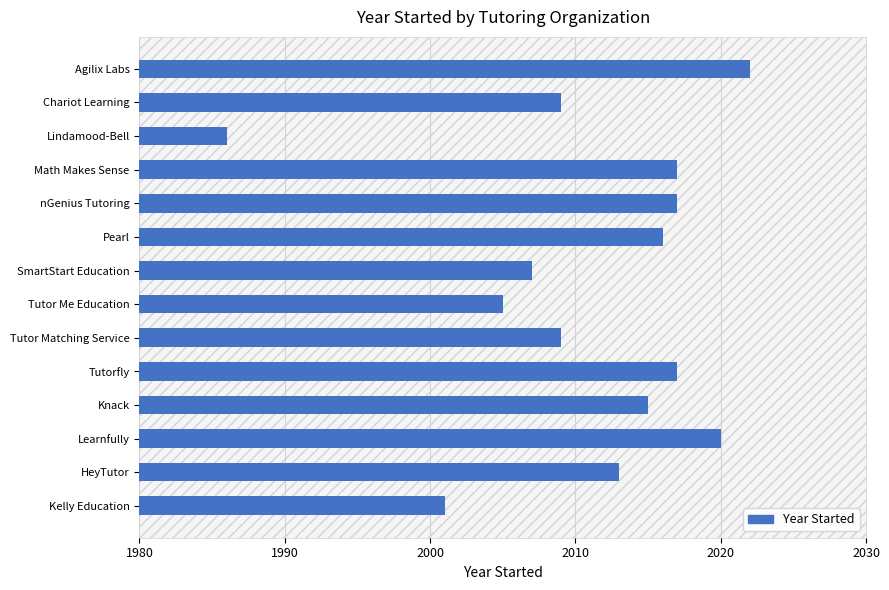

What is the label of the 1st bar from the top?

Agilix Labs